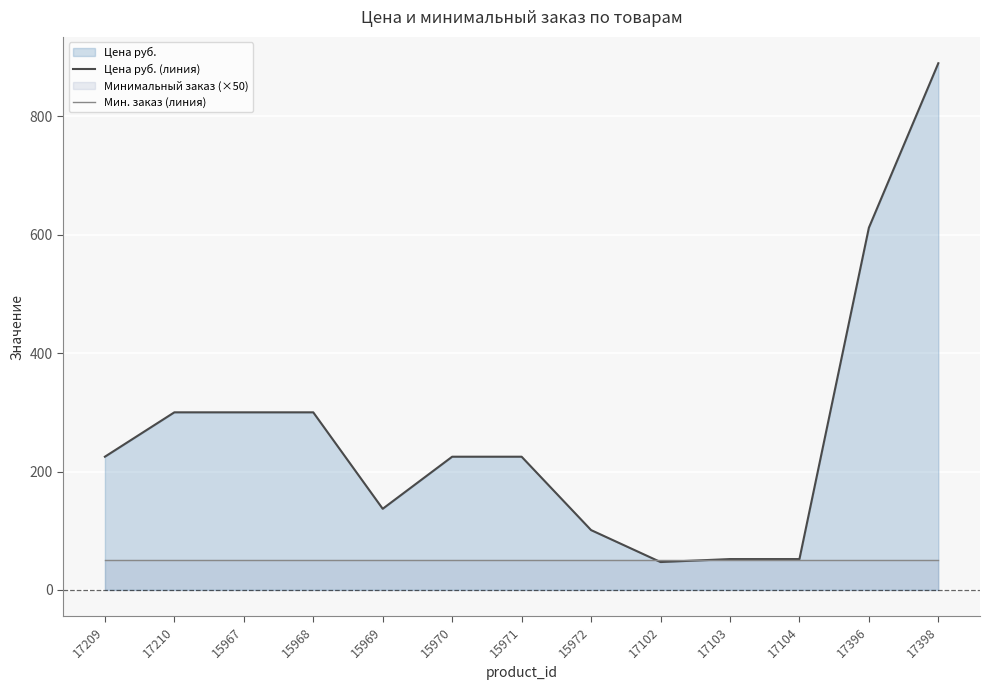

How many interior local valleys does the Цена руб. (линия) series have?

2